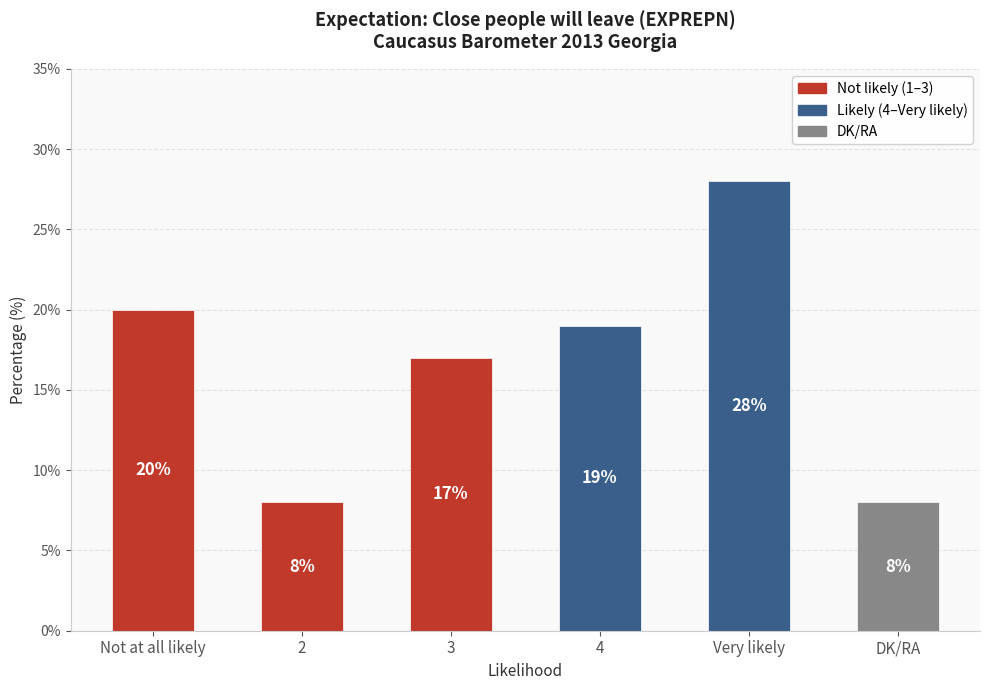

Approximately how many times larger is the value at Very likely compared to 4?

1.5